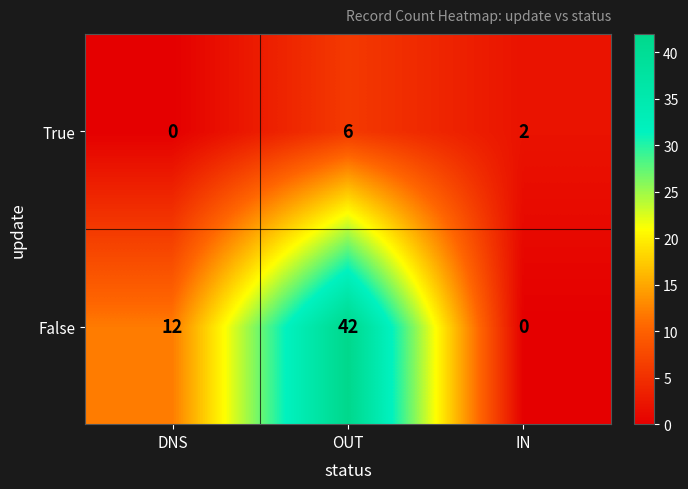

At which category is the sum across all series the highest?

OUT